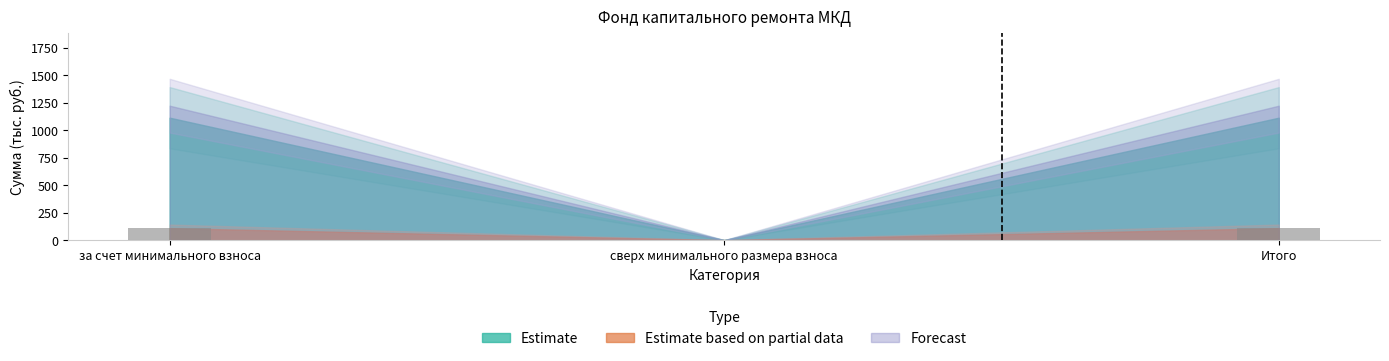

Reading left to right, transcribe all the data shown in this chart.

108.2	0.0	108.2